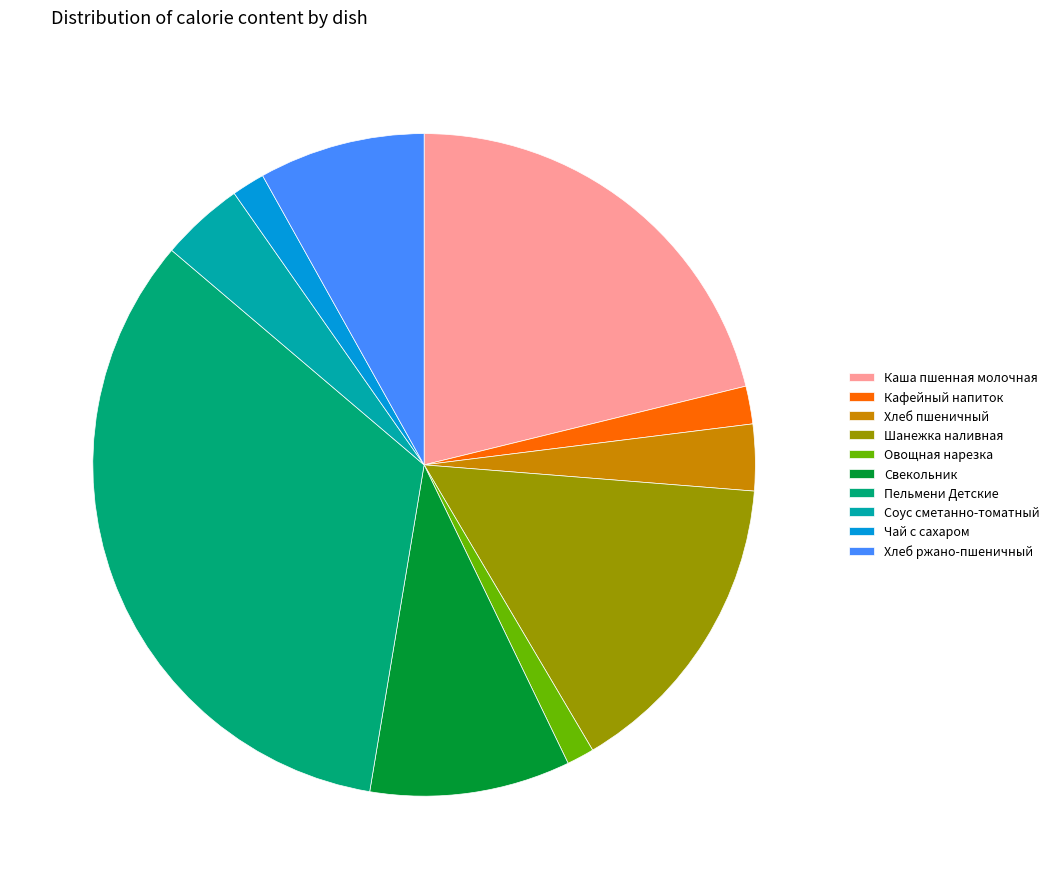

Is Каша пшенная молочная the majority of the pie?

No